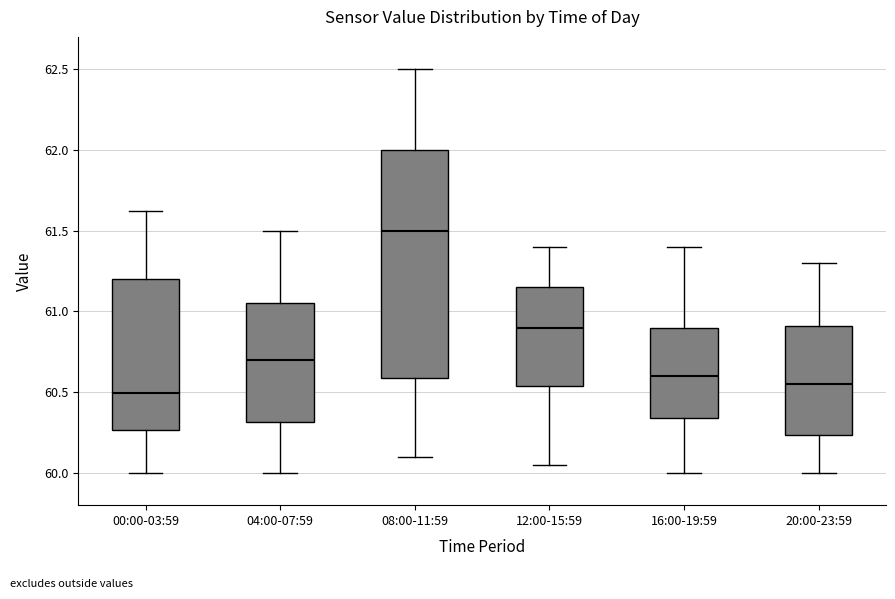

Which box has the highest median line?

08:00-11:59